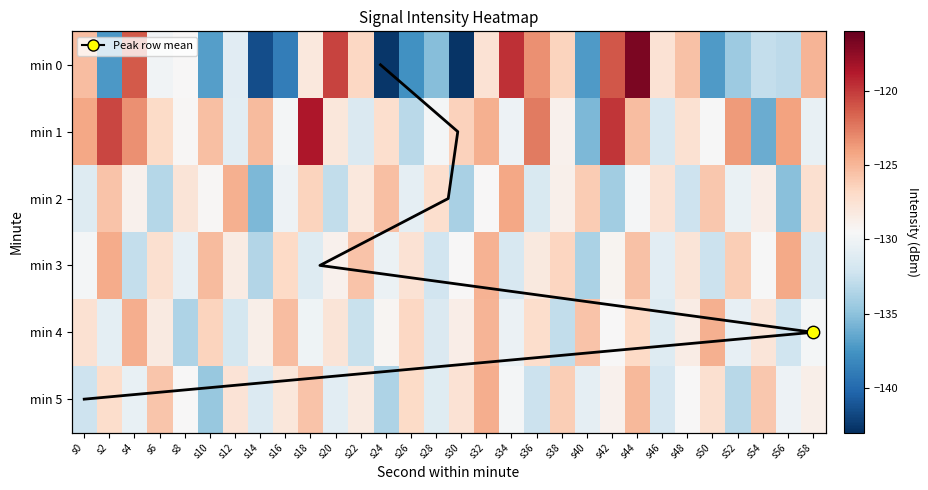

At which category is the sum across all series the highest?

s44